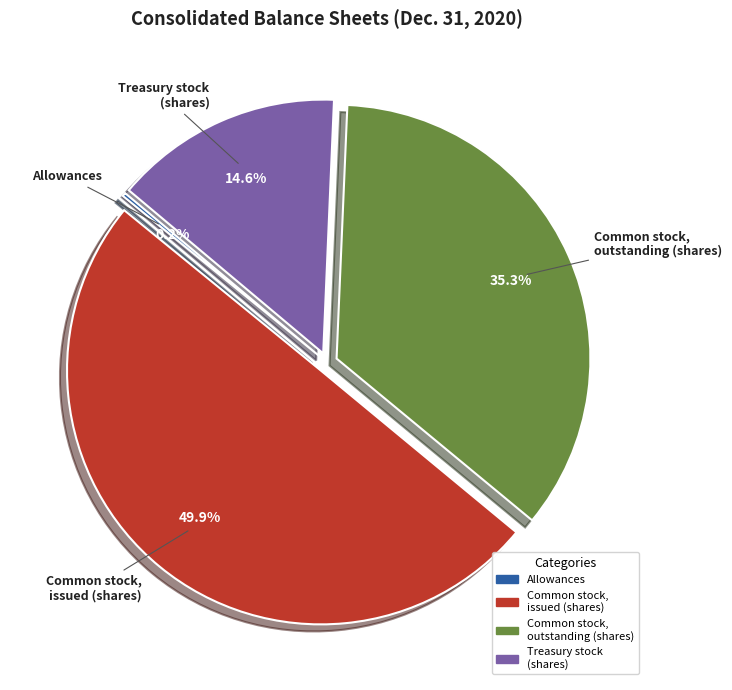

Does Common stock, outstanding (shares) account for over 50% of the chart?

No